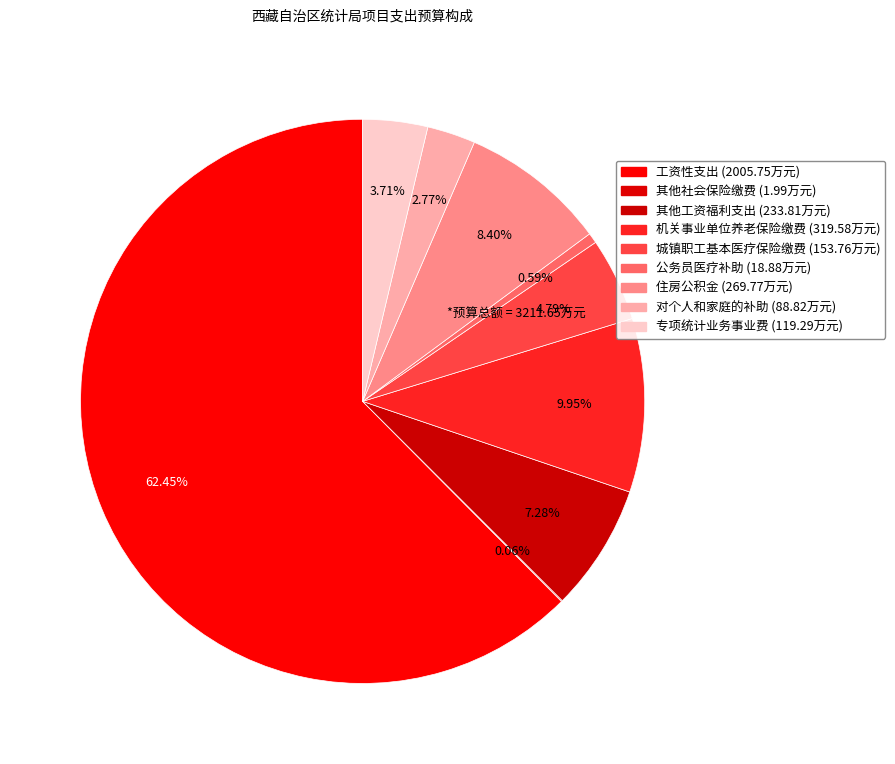

How many segments does this pie chart have?

9